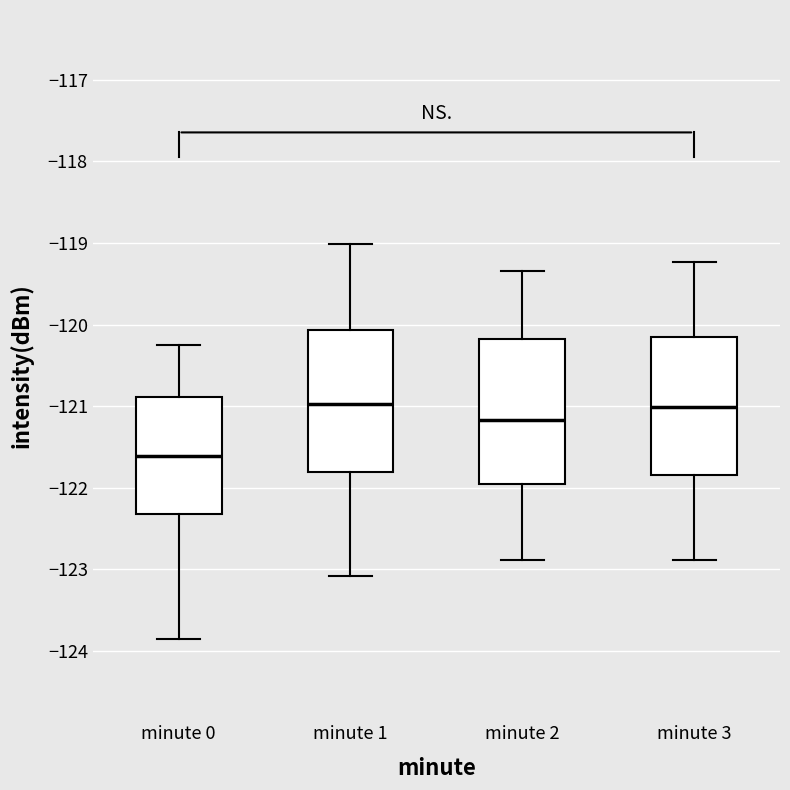

Reading left to right, read every box against the y-axis: the position of its median line, the range the box covers, and the ends of its whiskers. The values are not printed on the chart, so give them approximately, as read against the axis.

minute 0: median -121.6, box -122.3 to -120.9, whiskers -123.8 to -120.3
minute 1: median -121.0, box -121.8 to -120.1, whiskers -123.1 to -119.0
minute 2: median -121.2, box -122.0 to -120.2, whiskers -122.9 to -119.3
minute 3: median -121.0, box -121.8 to -120.1, whiskers -122.9 to -119.2